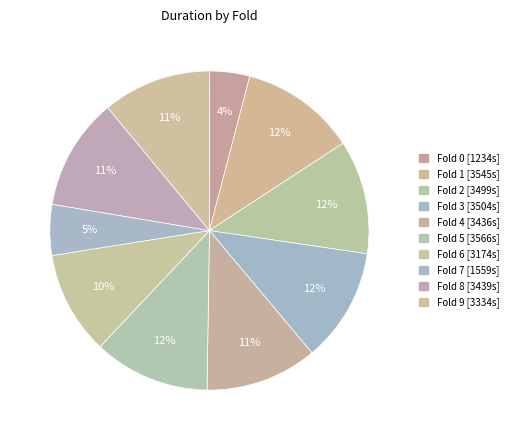

To the nearest percent, what is the average slice percentage?

10%